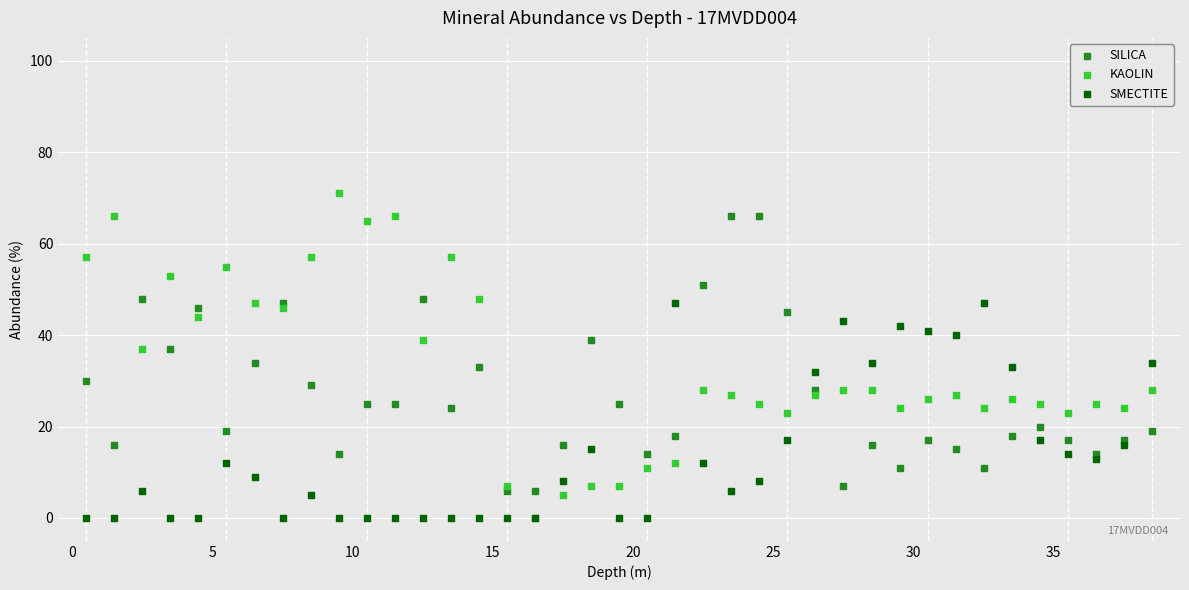

Which series reaches the maximum Y coordinate?

KAOLIN